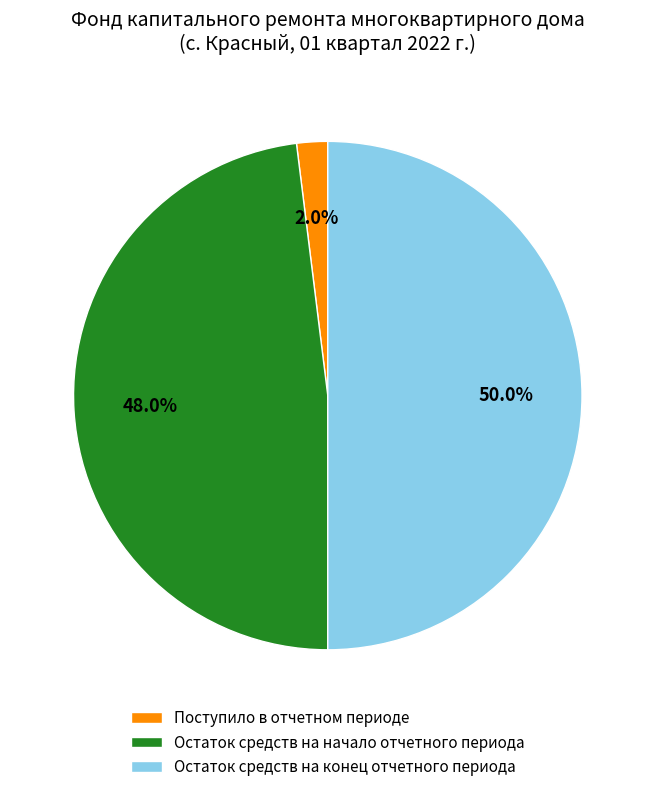

Count the number of slices in the pie.

3